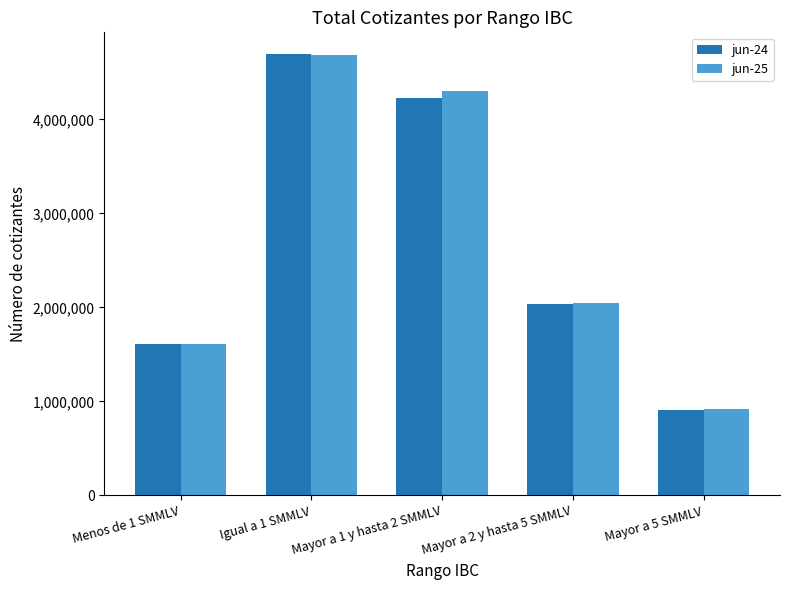

What is the sum of all jun-24 values?

13471293